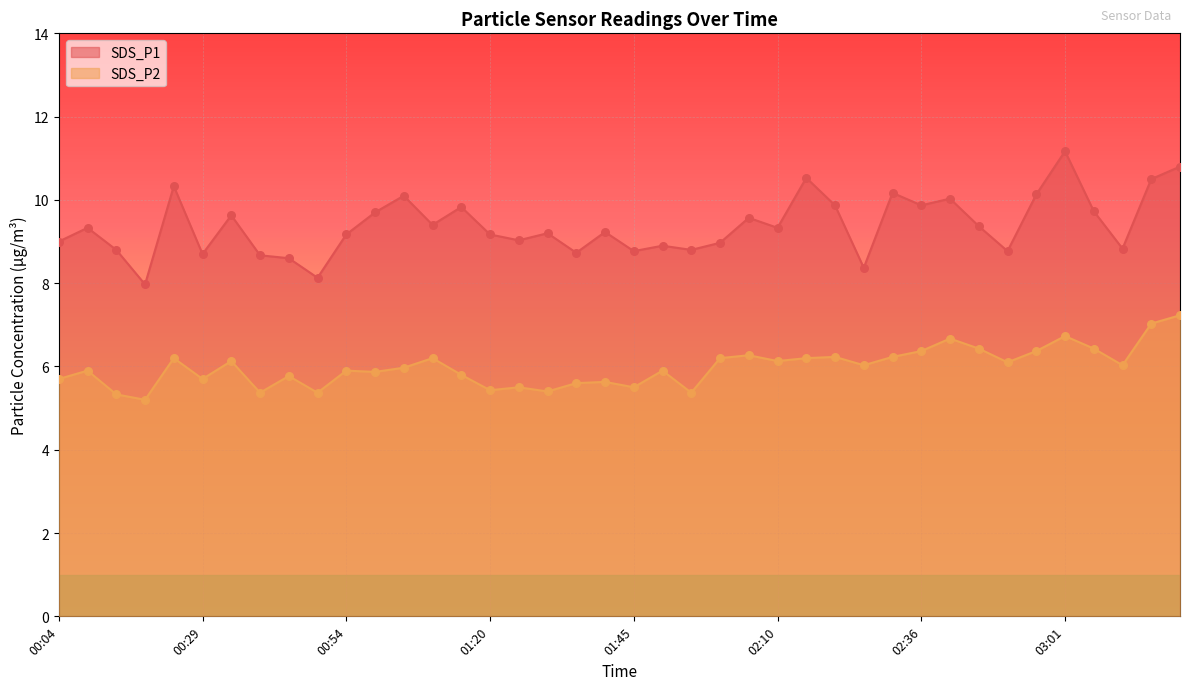

What is the total value across all series at 01:55?

14.2